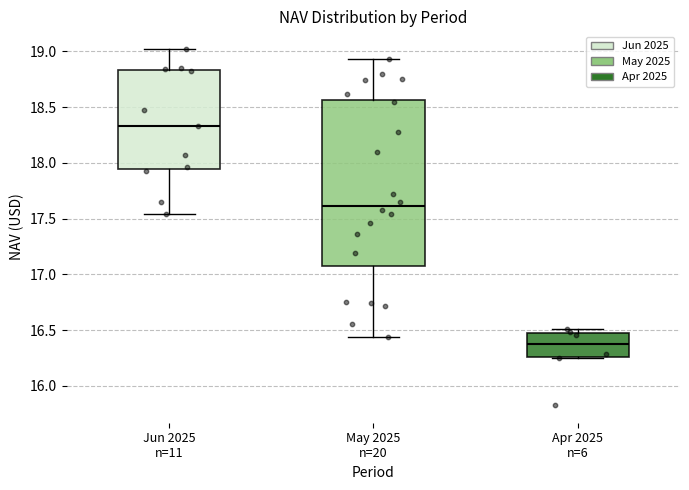

Reading left to right, transcribe this box plot: for each box, give where its median line is, the range the box spans, and where its two whiskers end, as read against the y-axis. The values are not printed on the chart, so give them approximately, as read against the axis.

Jun 2025 n=11: median 18.35, box 17.95 to 18.85, whiskers 17.55 to 19.00
May 2025 n=20: median 17.60, box 17.10 to 18.55, whiskers 16.45 to 18.95
Apr 2025 n=6: median 16.40, box 16.25 to 16.50, whiskers 16.25 to 16.50 (just above the box's upper edge)